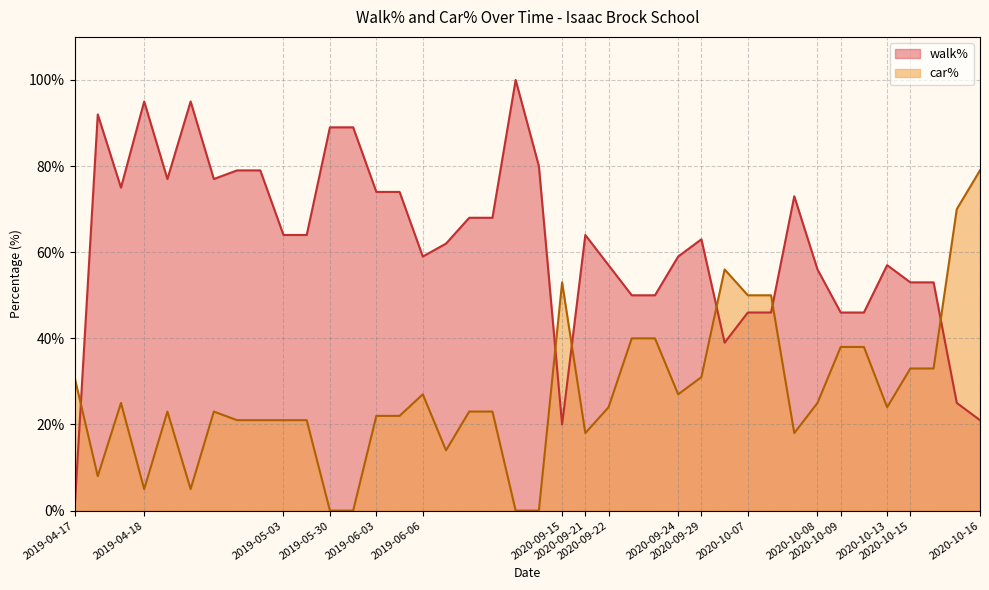

Between 2019-05-30 and 2019-06-06, which series saw the biggest shift?

walk%